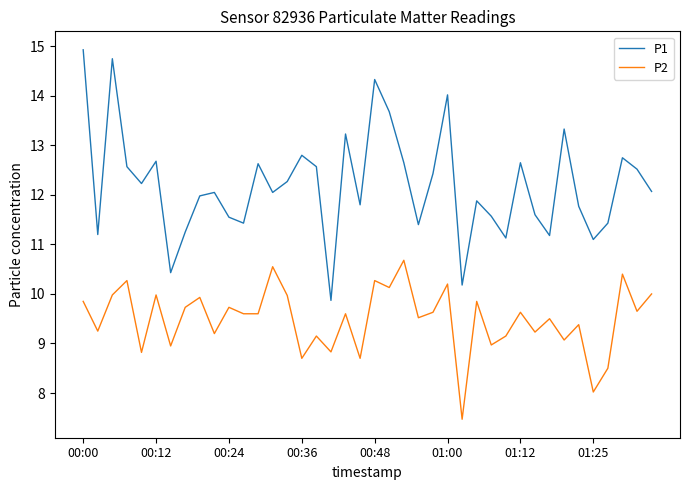

What is the difference between the maximum and minimum values in the P2 series?

3.2